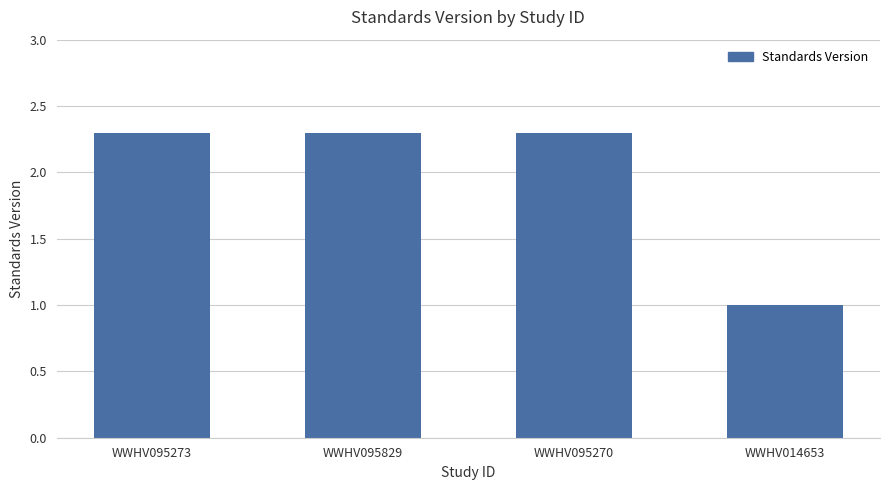

True or false: the data shows 3.4 at WWHV095270.

False